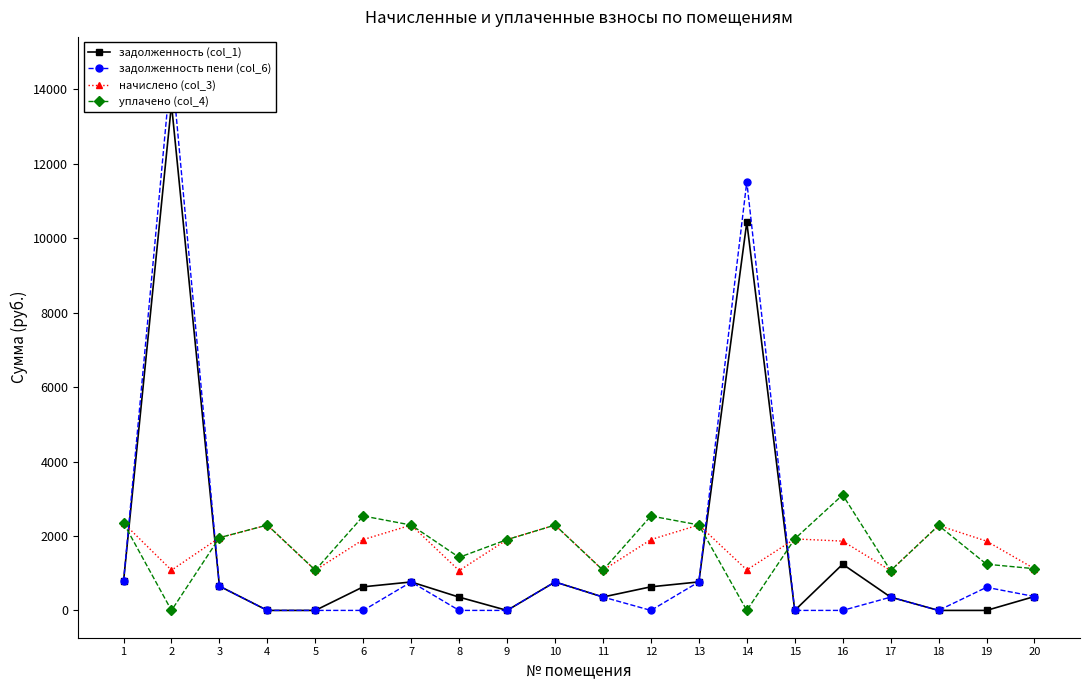

Is this an area chart (filled region under the line)?

No